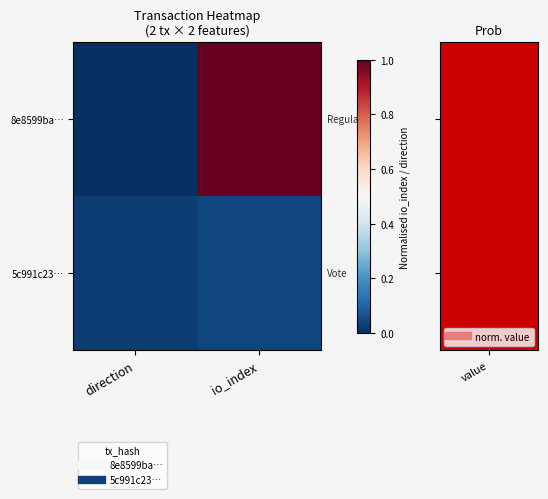

Rank the series by their maximum value, from highest to lowest.

8e8599ba…, 5c991c23…